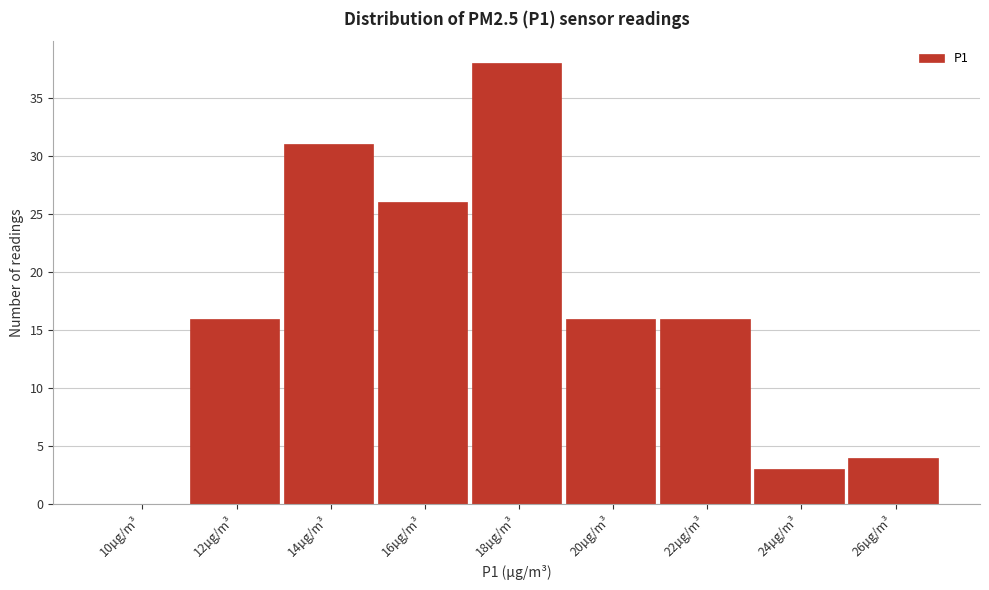

Reading right to left, transcribe all the data shown in this chart.

26µg/m³=4	24µg/m³=3	22µg/m³=16	20µg/m³=16	18µg/m³=38	16µg/m³=26	14µg/m³=31	12µg/m³=16	10µg/m³=0